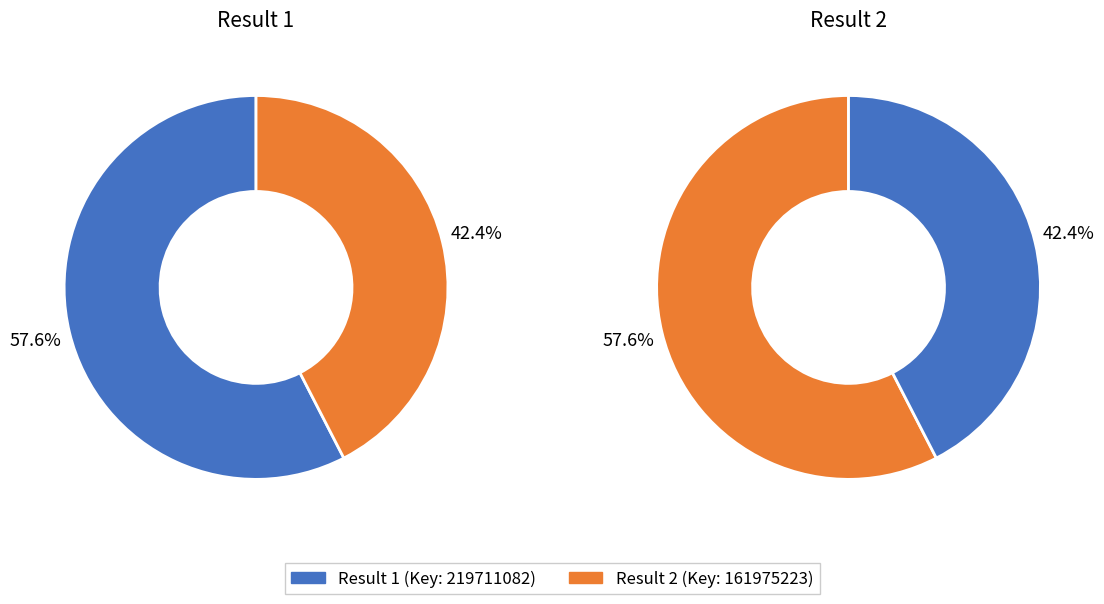

How many segments does this pie chart have?

2